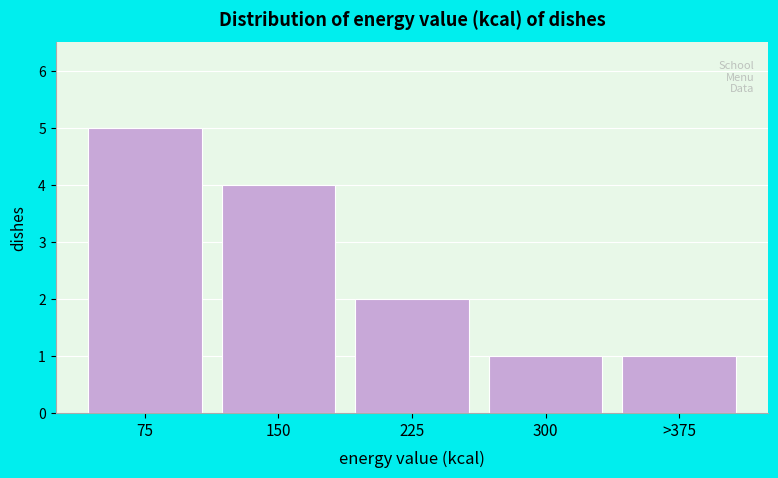

Reading left to right, list all the values displayed in this chart.

5	4	2	1	1